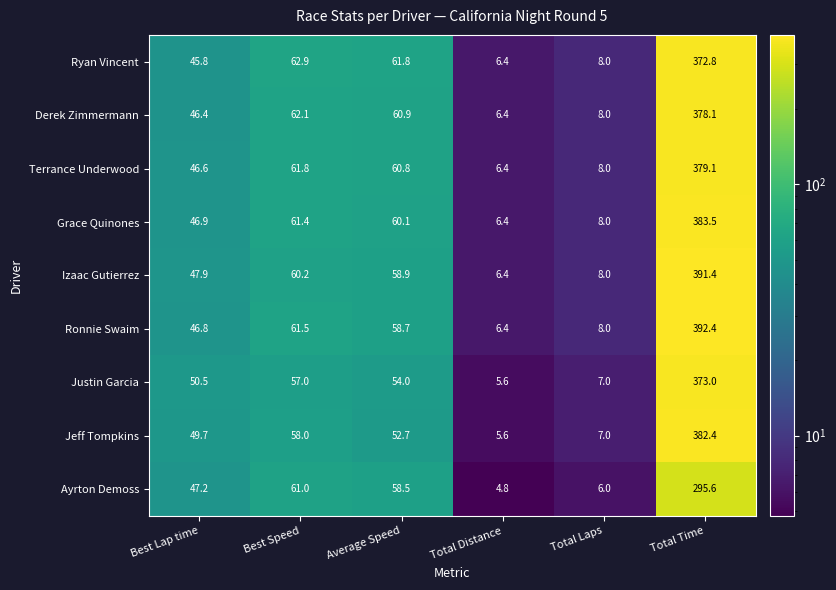

Which category has the lowest value in the Terrance Underwood series?

Total Distance